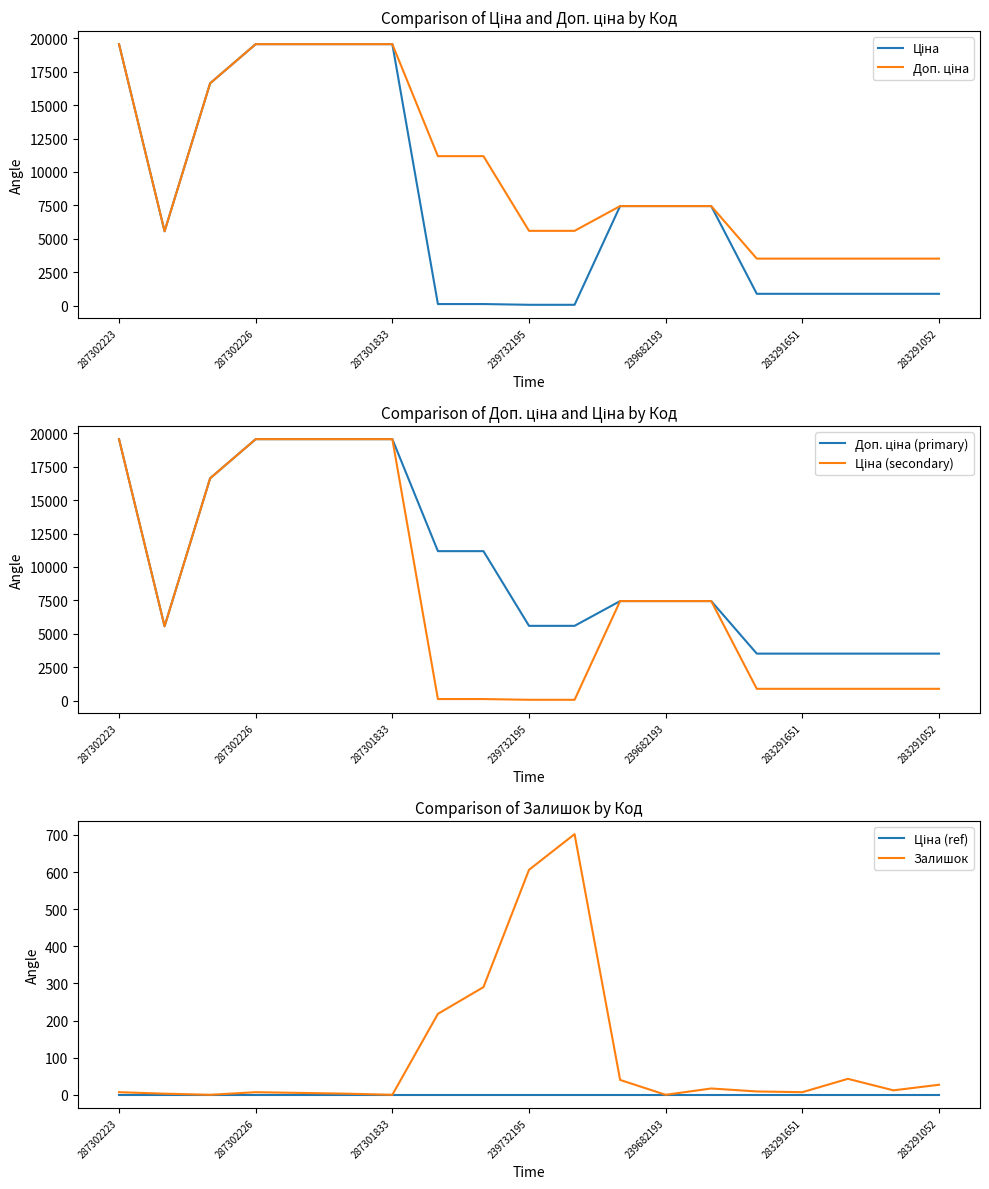

True or false: Залишок has a value of 7 at 287302226.

True